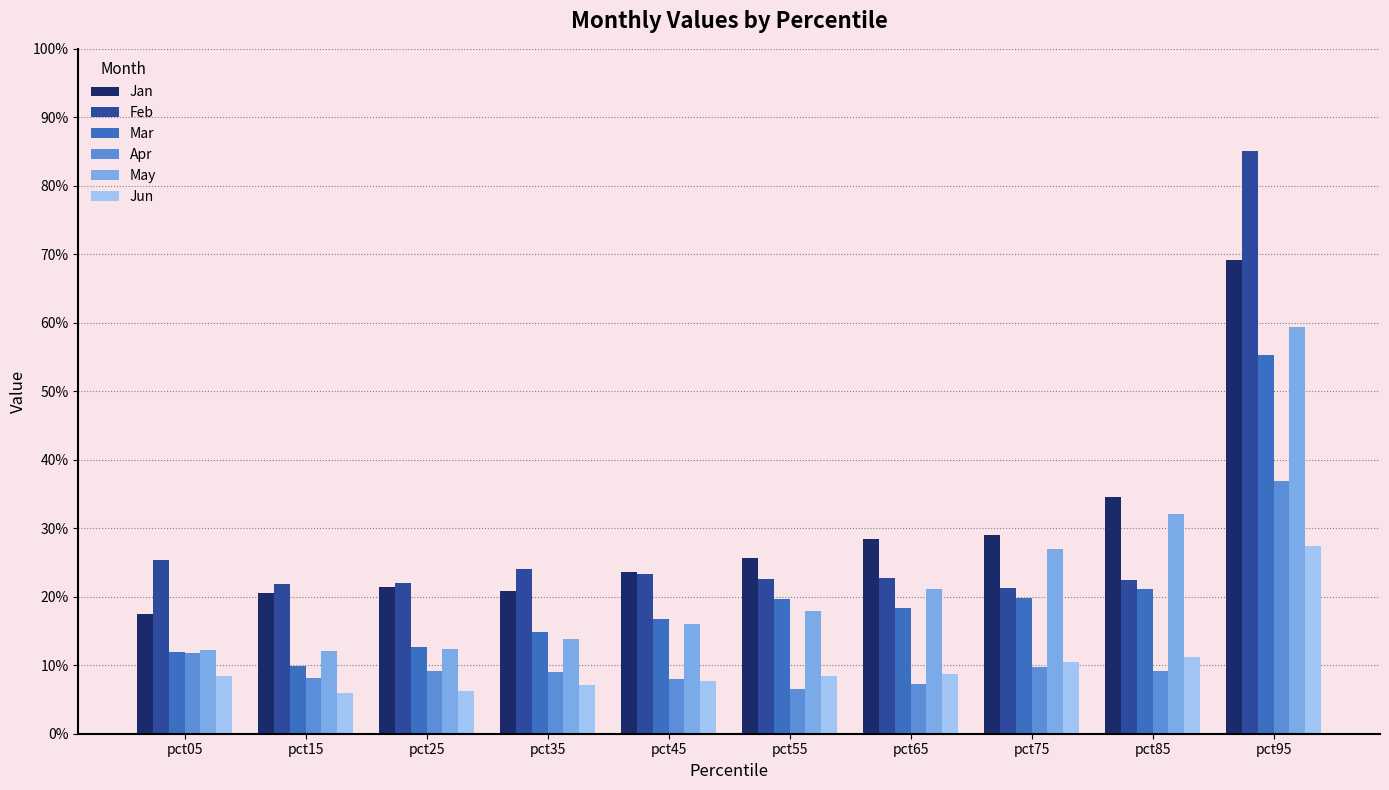

Are the bars grouped side by side (vs. stacked)?

Yes